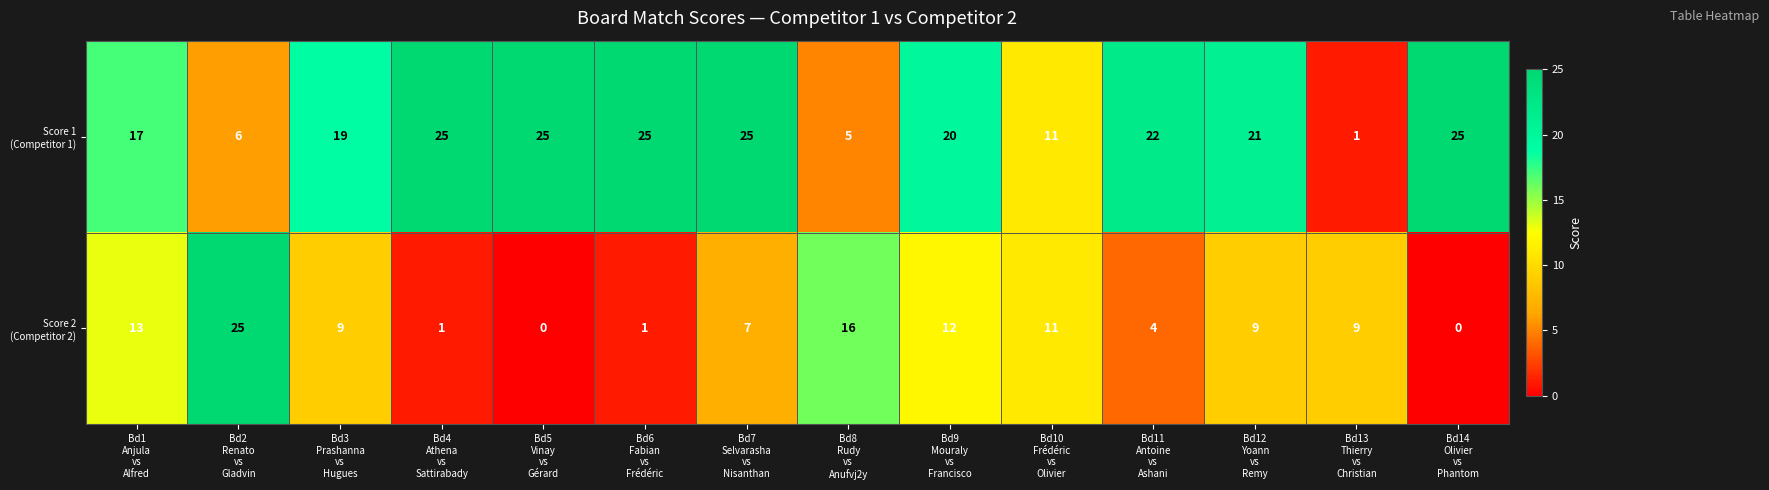

What is the greatest value displayed?

25